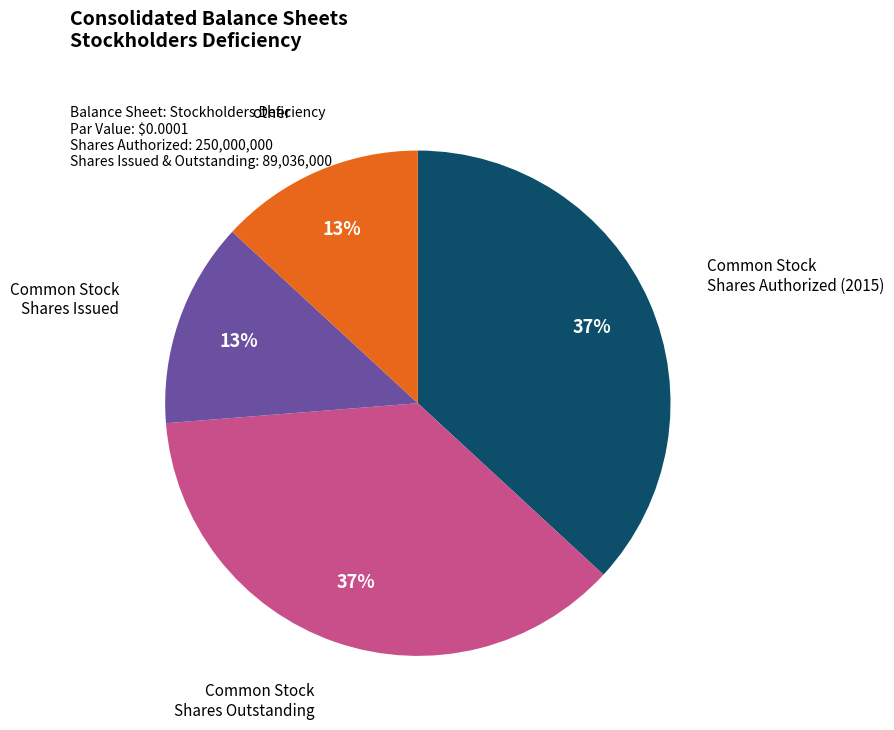

To the nearest percent, what is the difference between the largest and smallest slice percentages?

24%